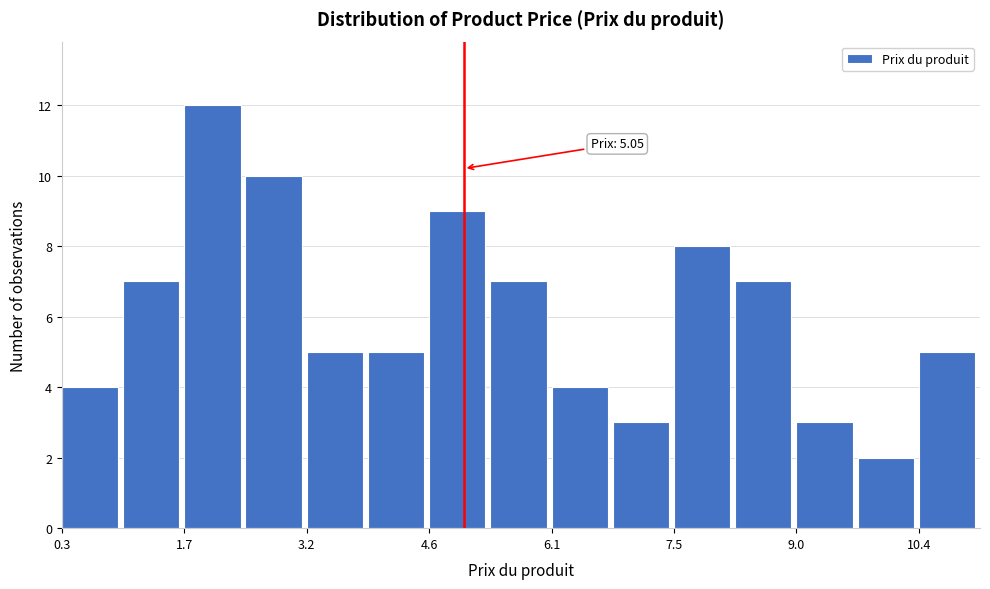

Around what value on the x-axis is the tallest bar? Give the approximate position of its centre, as read against the axis.

2.0